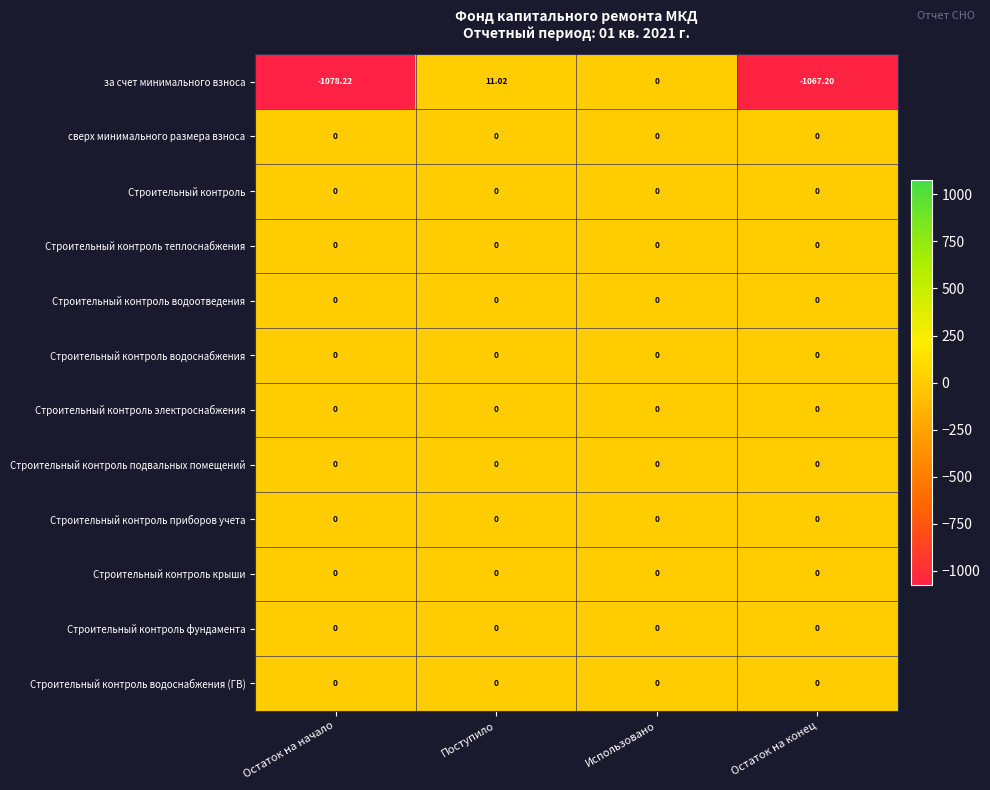

Which series has the largest range (max minus min)?

за счет минимального взноса